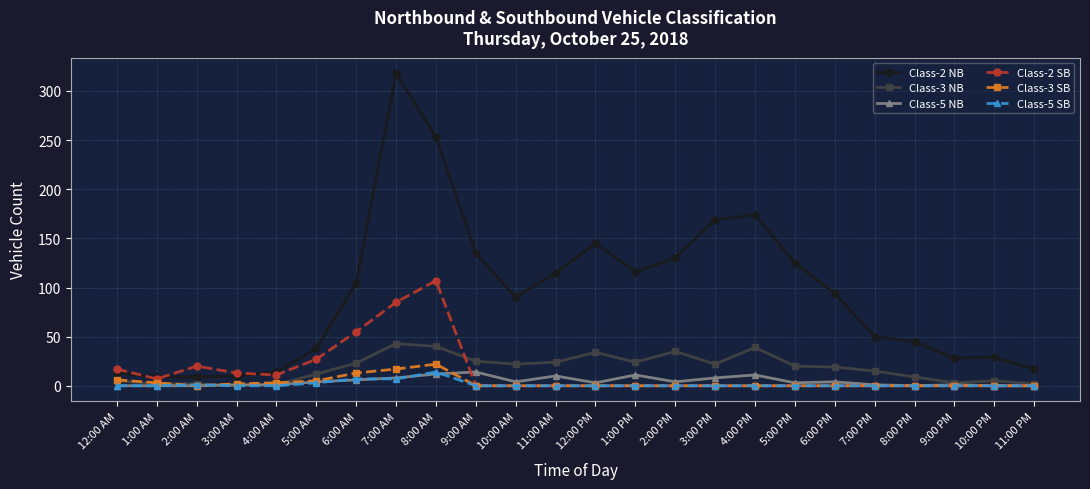

True or false: Class-2 SB has more than 0 points higher than both neighbors.

True